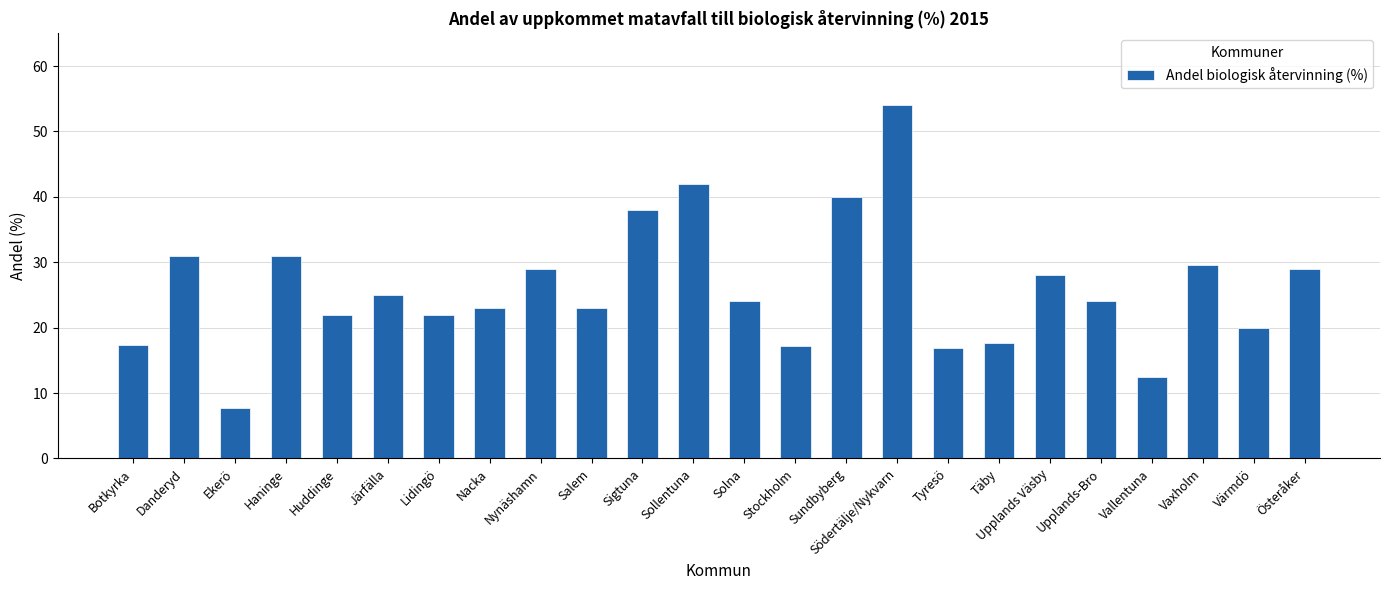

What is the ratio of the value at Värmdö to the value at Sigtuna?

0.5